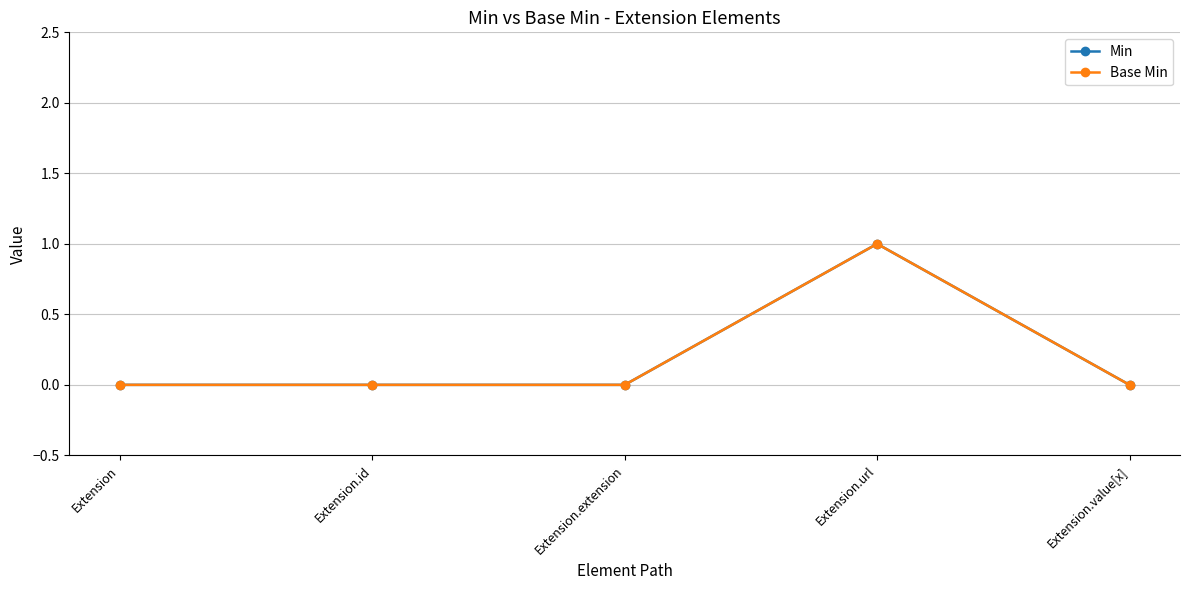

List the labels in order of Base Min value, smallest first.

Extension, Extension.id, Extension.extension, Extension.value[x], Extension.url